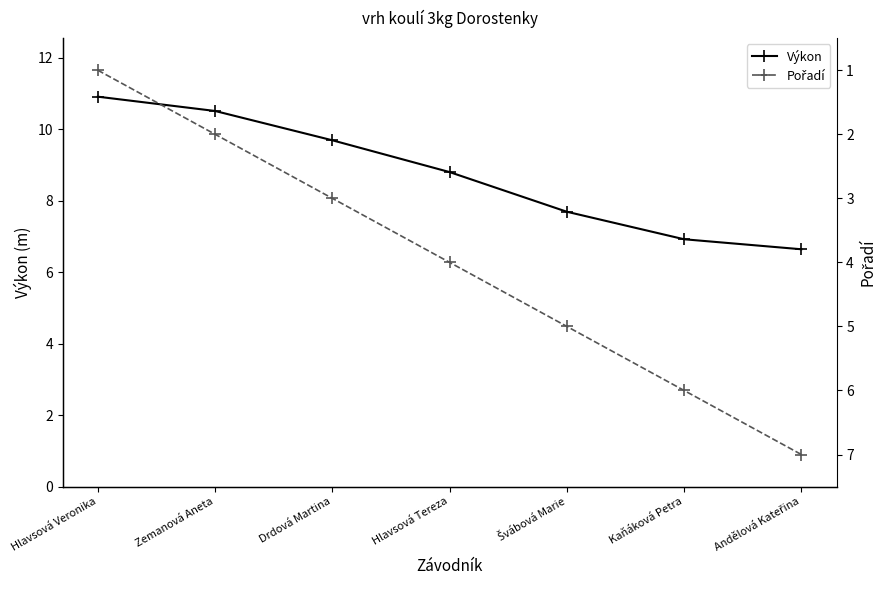

What is the difference between the Výkon values at Hlavsová Tereza and Hlavsová Veronika?

2.1